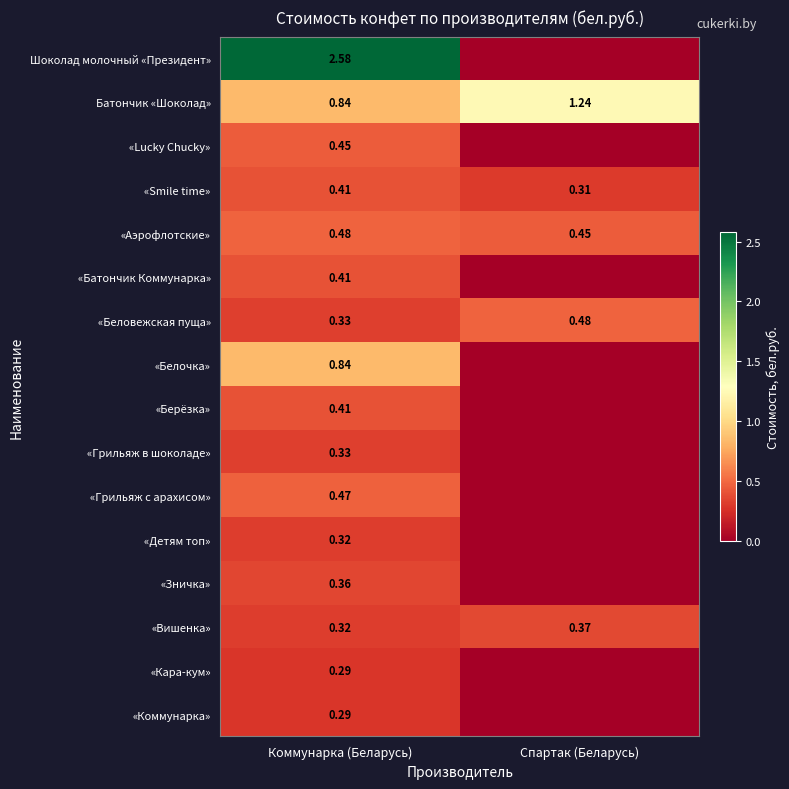

List the labels in order of «Беловежская пуща» value, smallest first.

Коммунарка (Беларусь), Спартак (Беларусь)